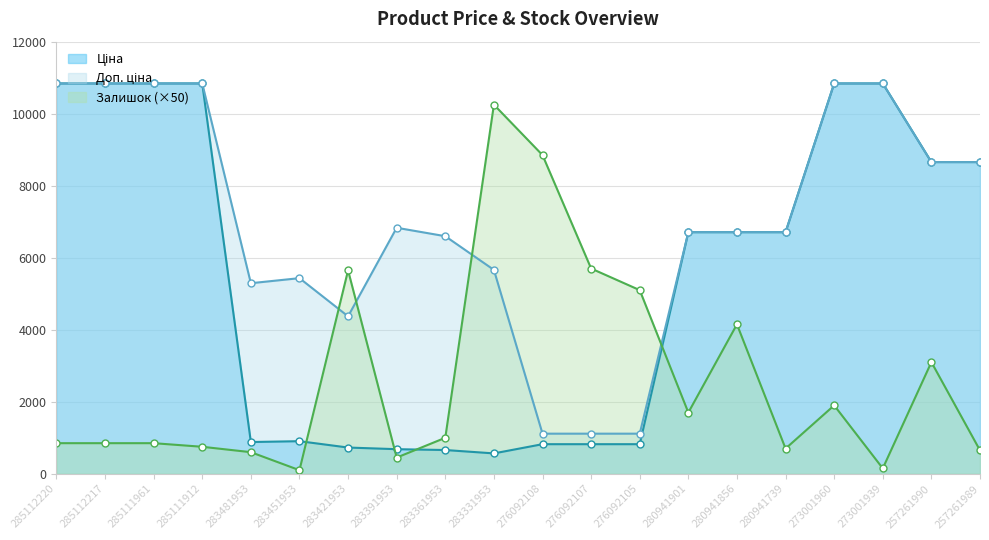

What value does the Ціна series have at 257261989?

8656.2